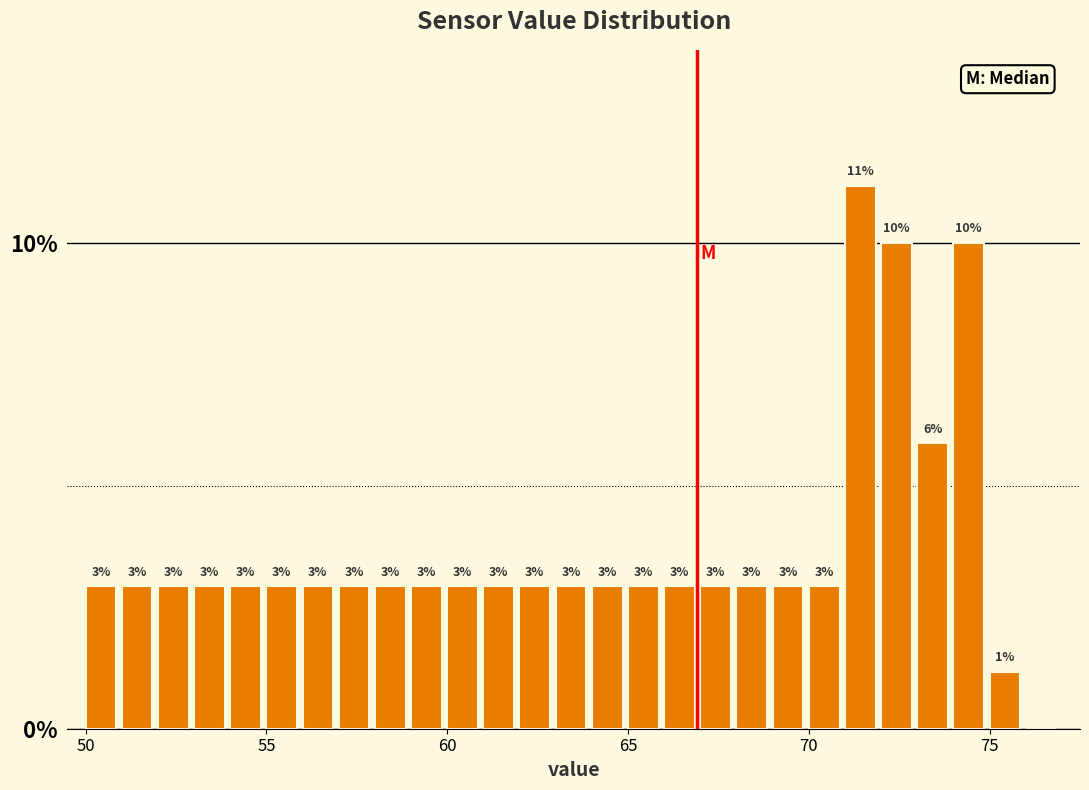

Read against the x-axis, roughly where is the centre of the tallest bar?

71.5